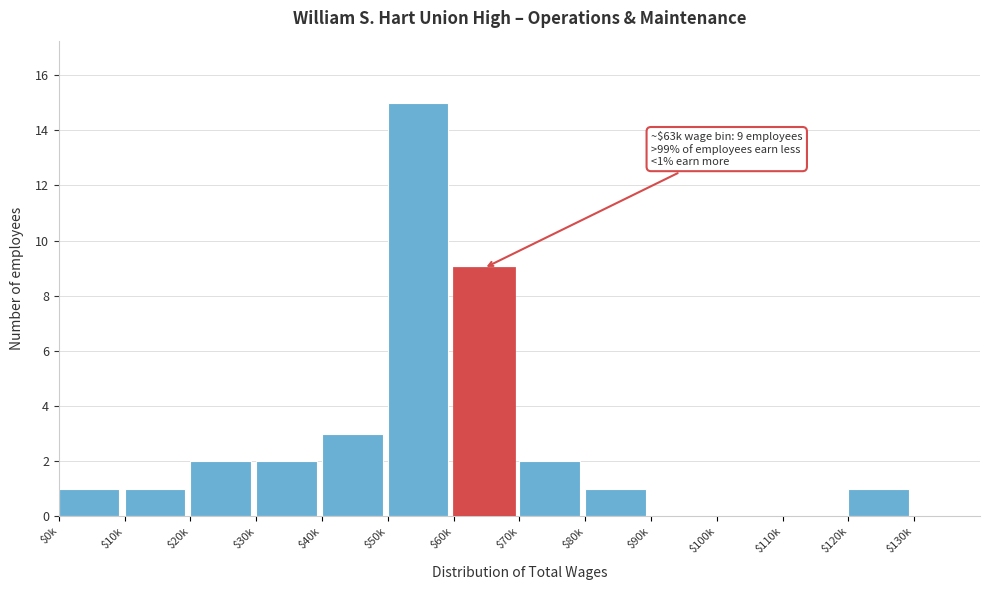

The chart shows a value of -6 at $90k. True or false?

False